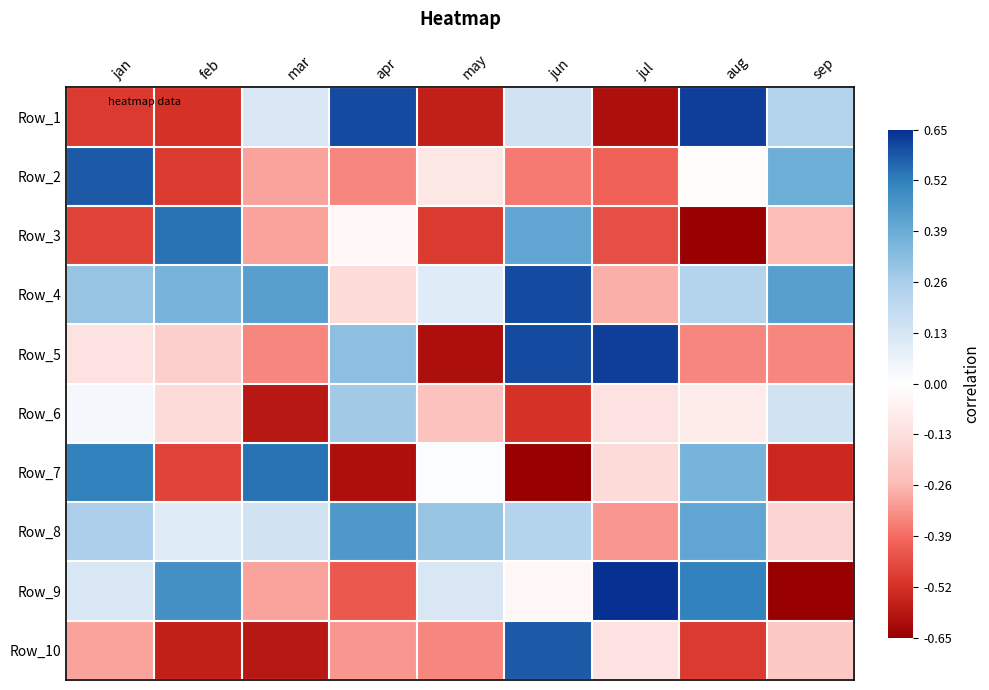

How many categories are shown in the chart?

9